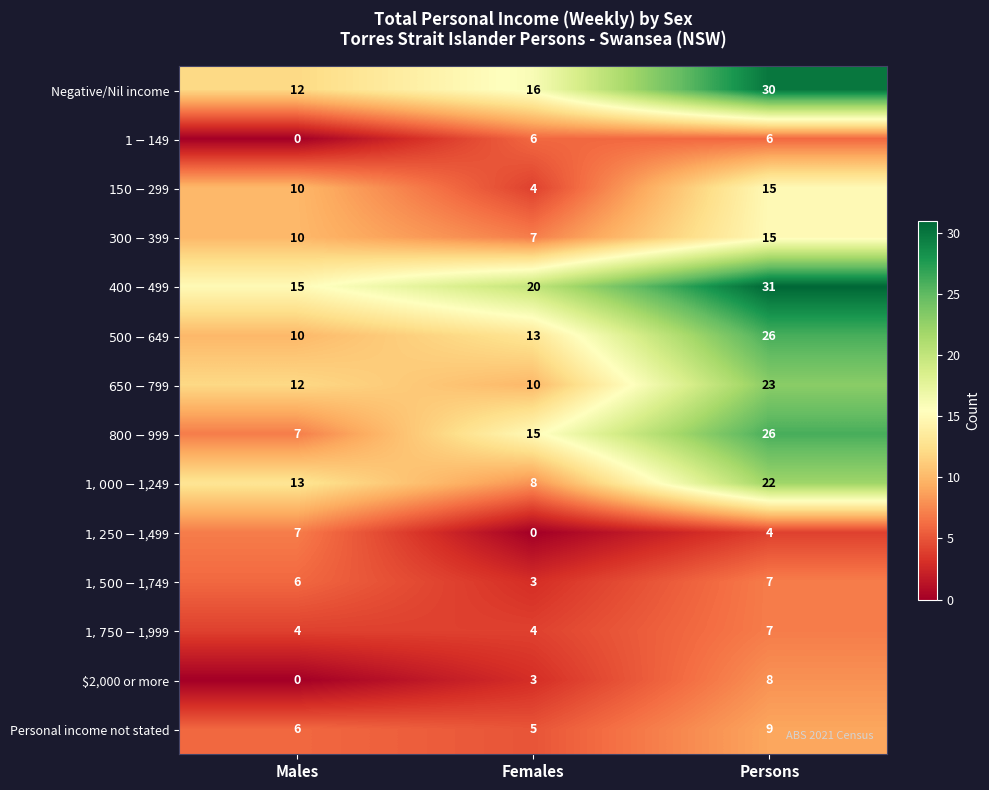

Which series has the largest range (max minus min)?

$800-$999